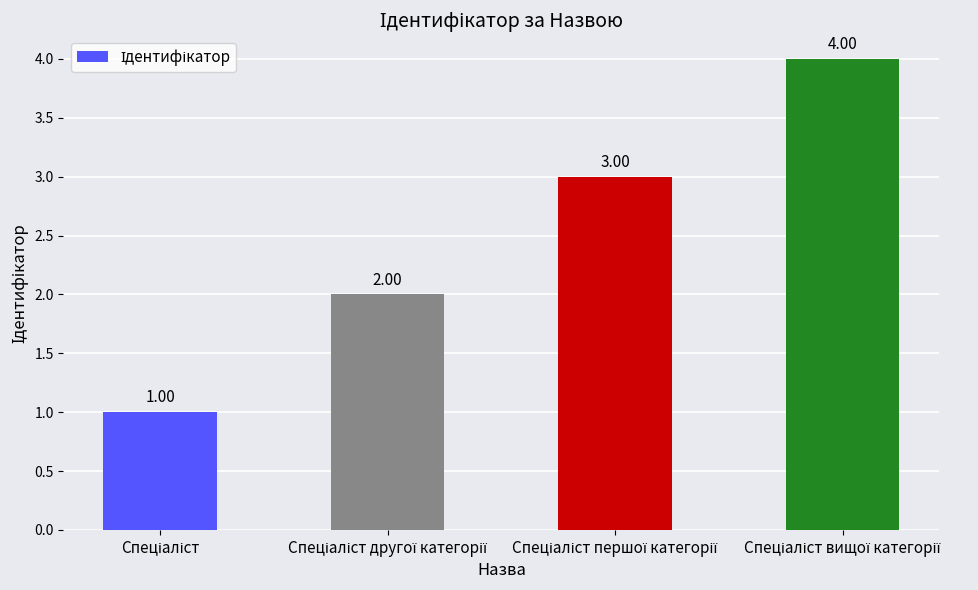

Are the bars horizontal?

No